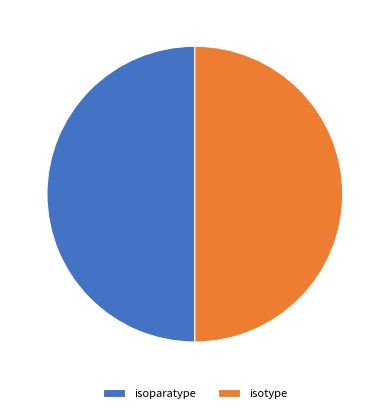

The isotype slice represents 50% of the pie. True or false?

True